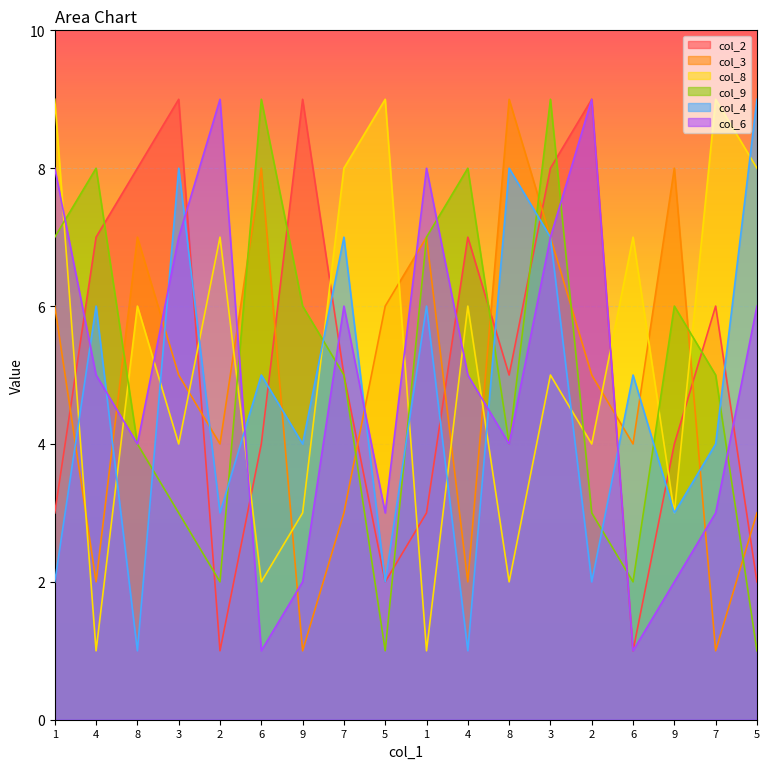

Between 1 and 1, which is larger?

1